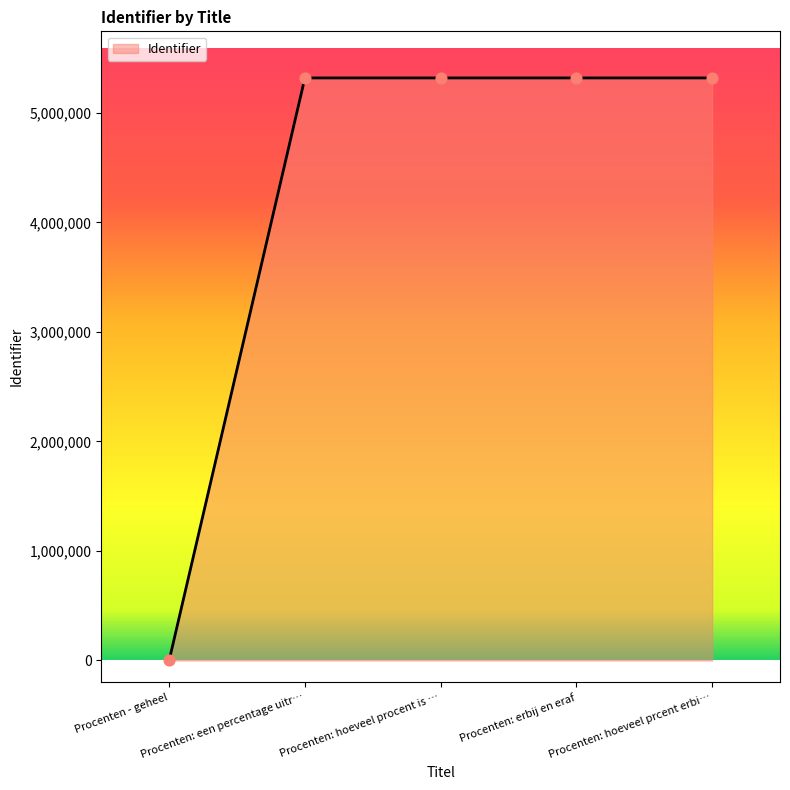

True or false: the data has more than 2 interior local peaks.

False